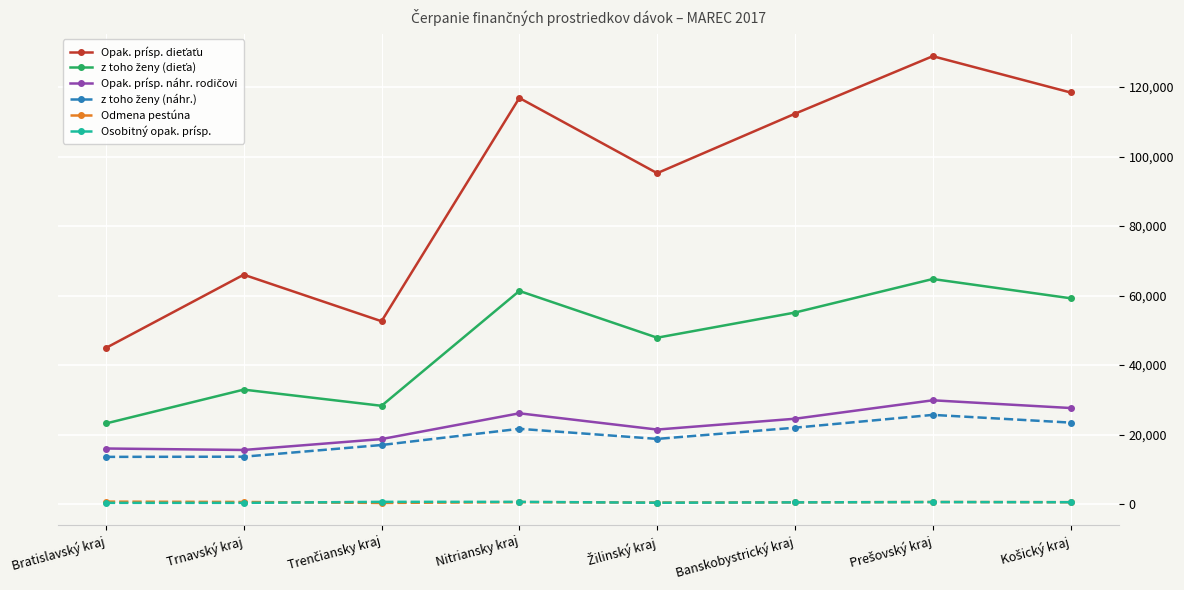

What is the maximum value shown in the chart?

128900.3